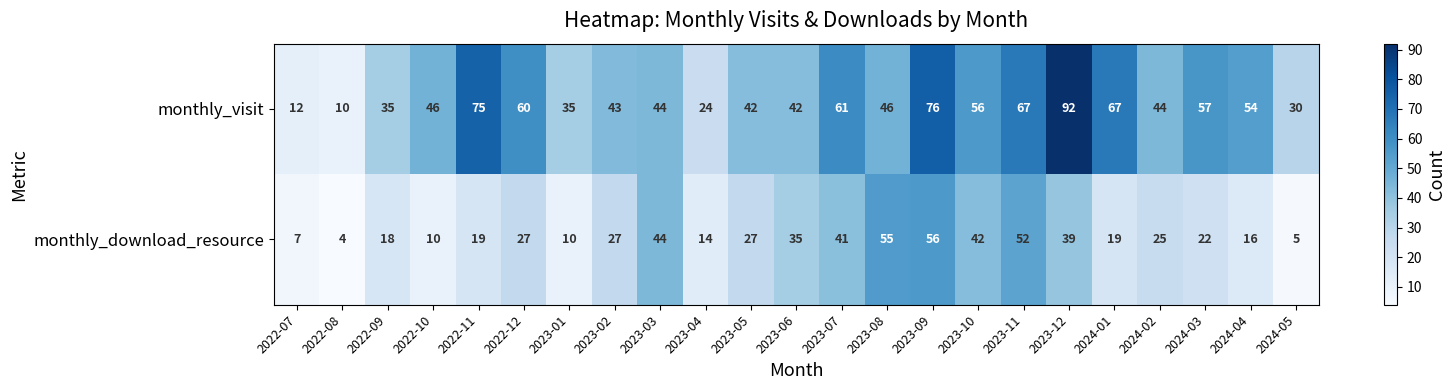

Which series has the widest spread of values?

monthly_visit